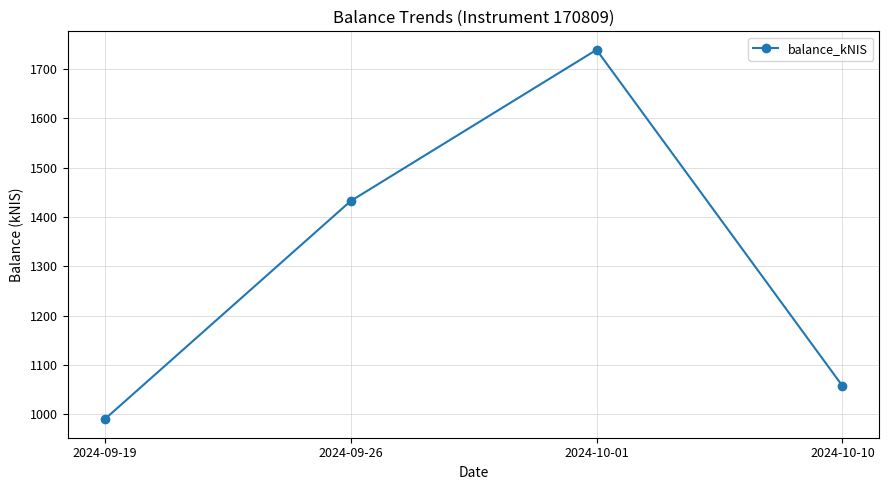

Reading right to left, what are all the values shown in this chart?

1057.3	1738.7	1432.1	989.7